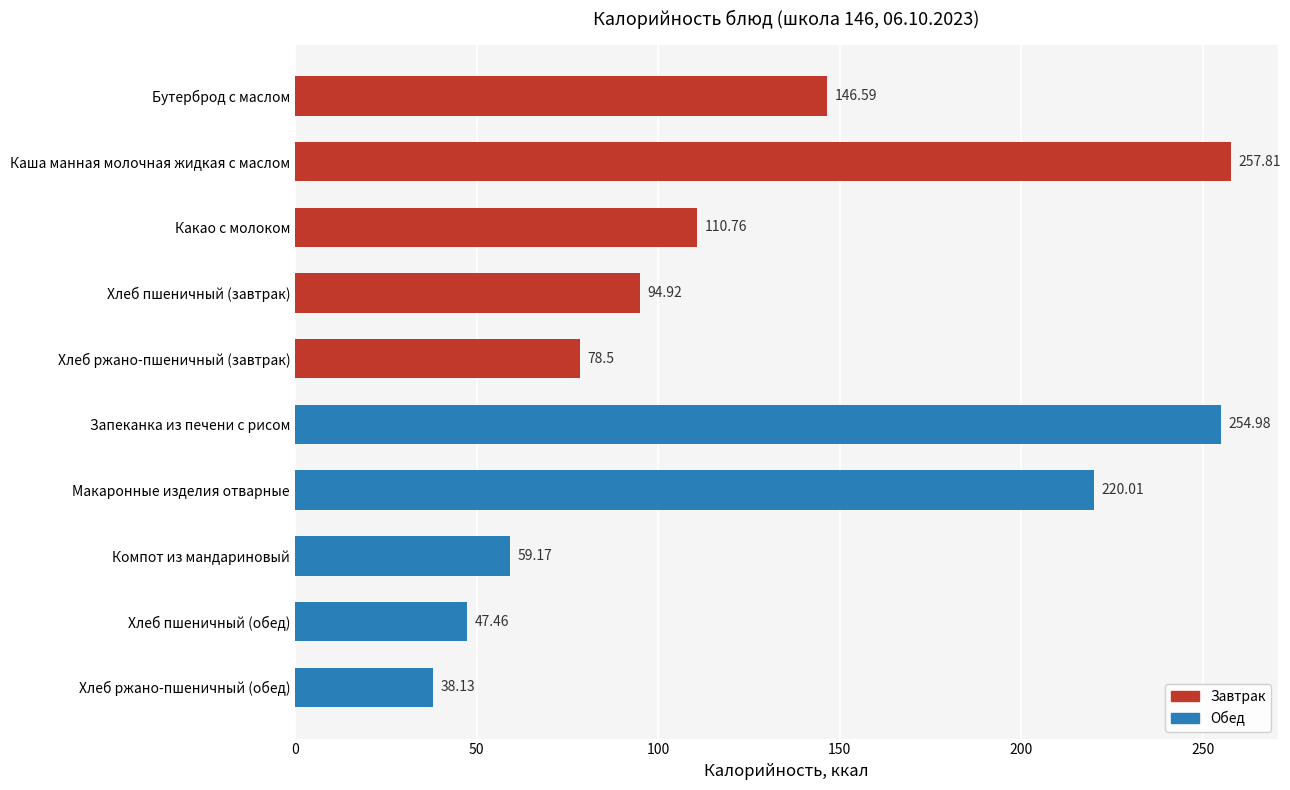

What is the sum of all values?

1308.3